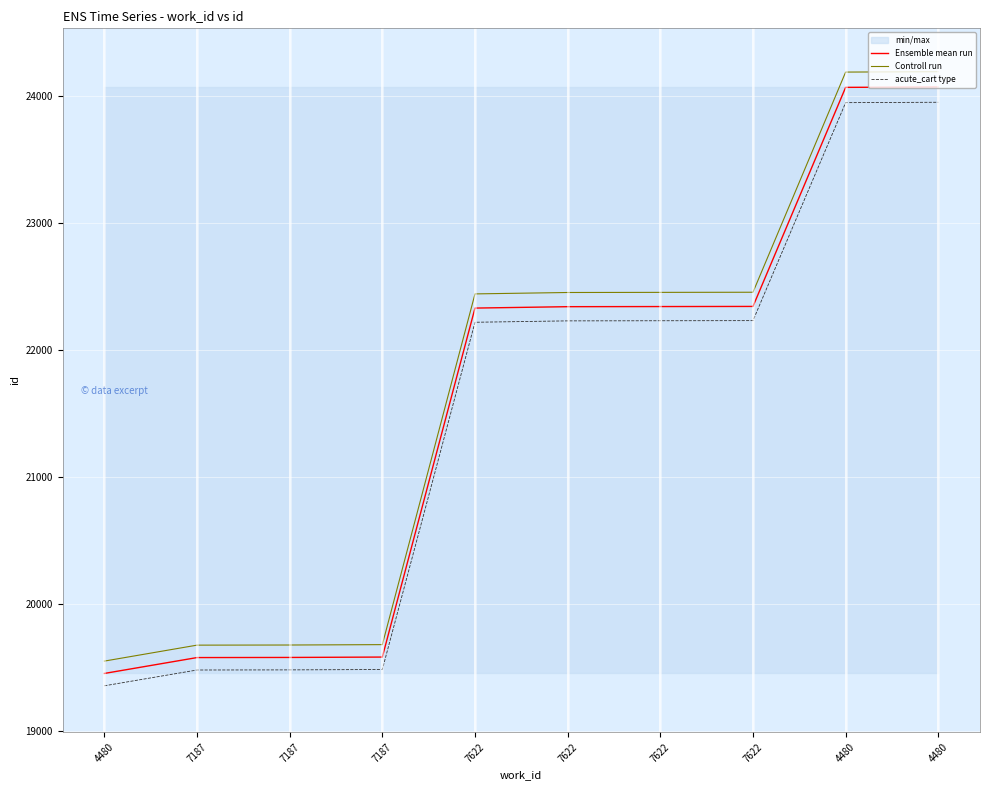

How many data points in acute_cart type are less than 22231?

5